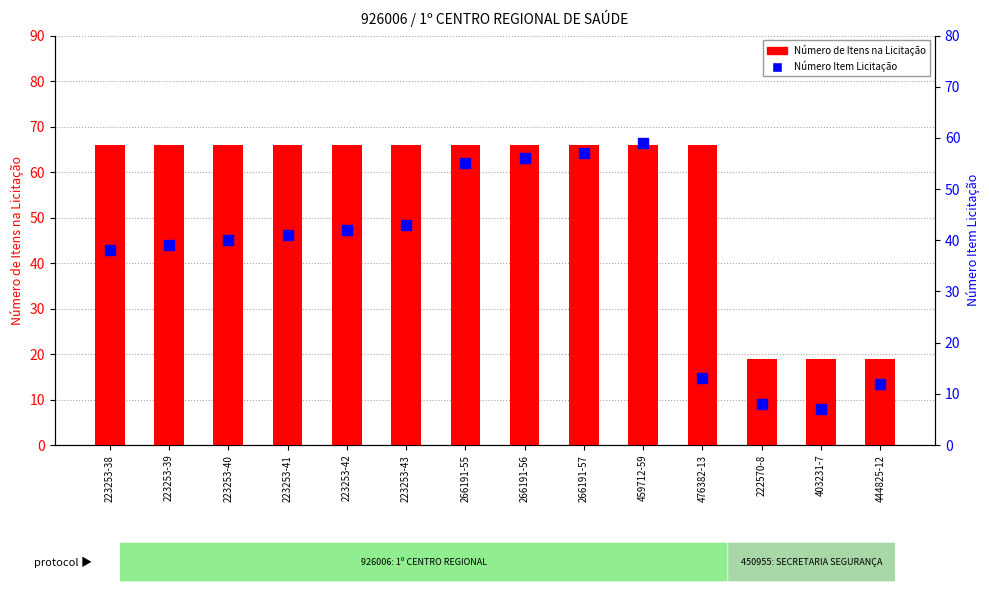

Which series reaches the minimum Y coordinate?

Número Item Licitação